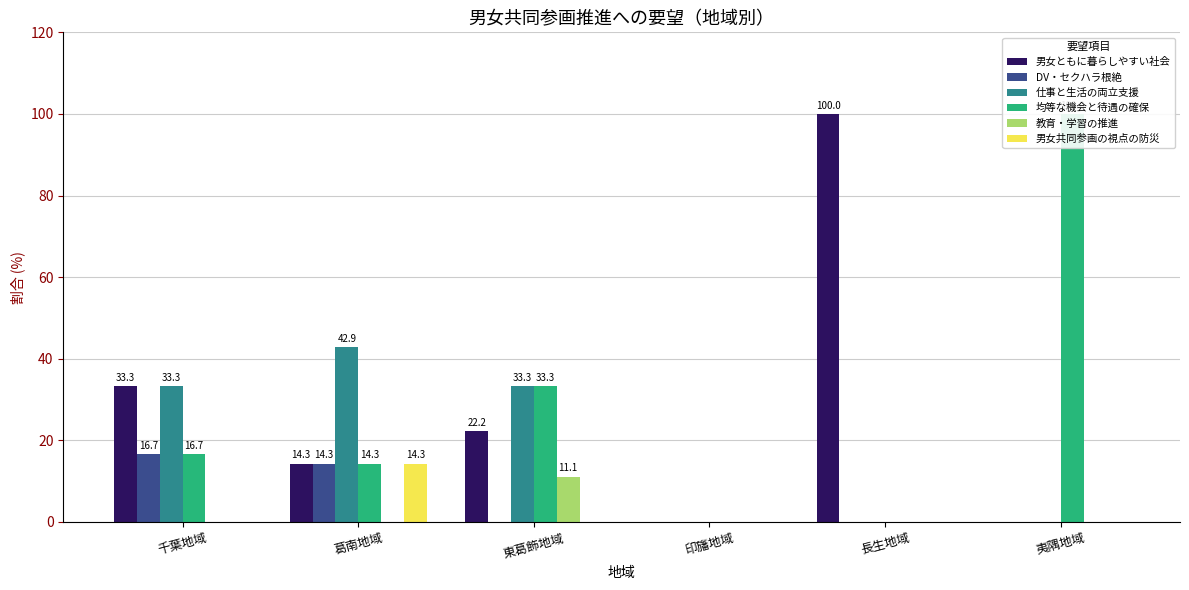

Read the 男女共同参画の視点の防災 value at 葛南地域.

14.3